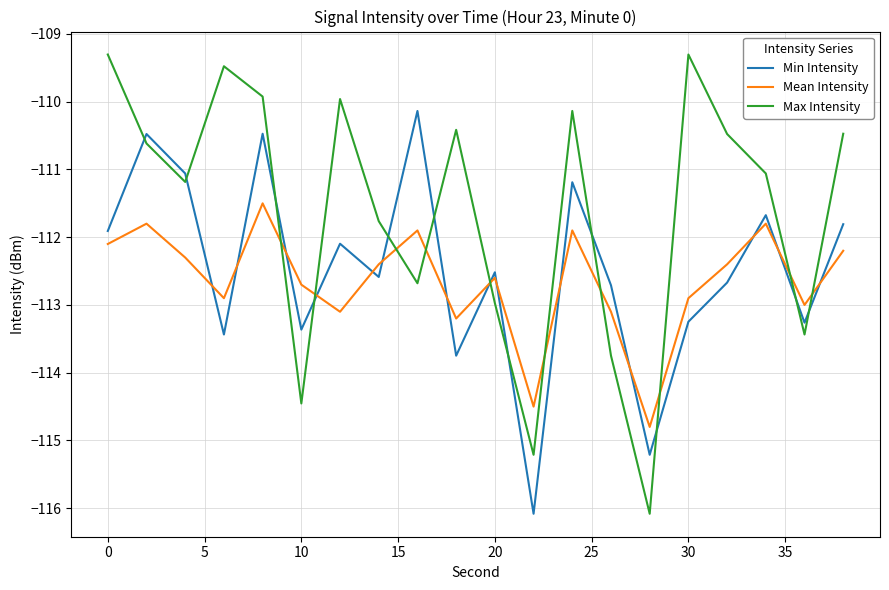

Which series has the widest spread of values?

Max Intensity